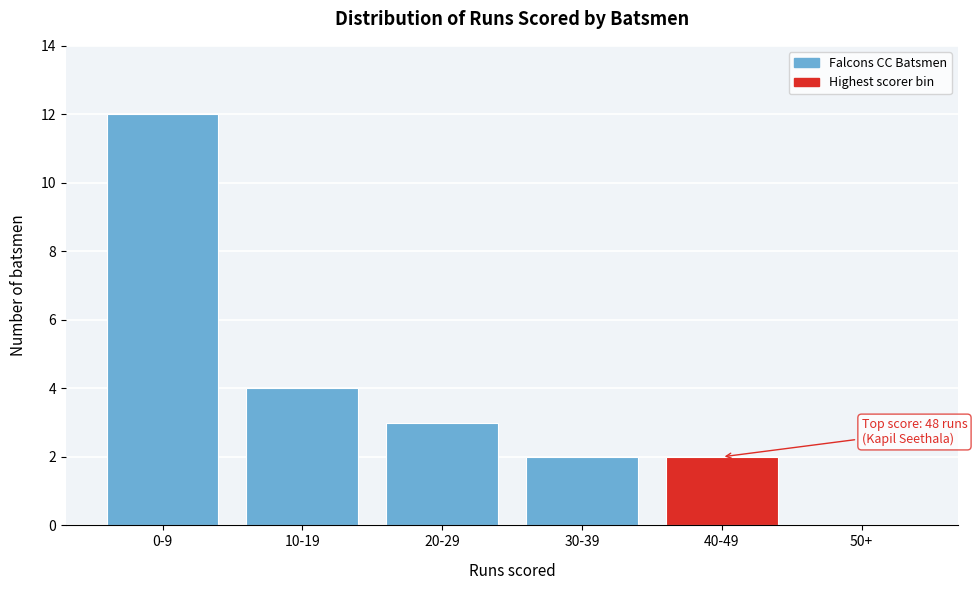

Where is the data nearest to the value 6?

10-19